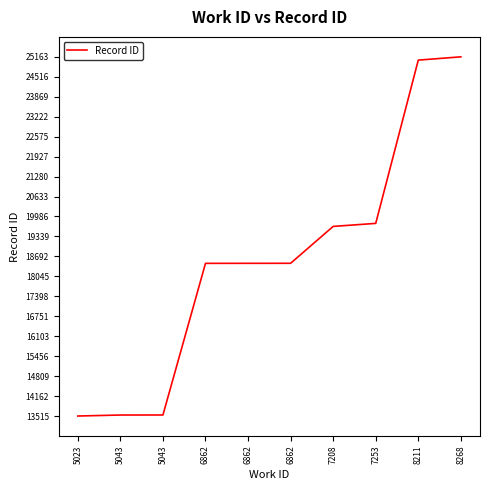

What is the sum of all values?

185657